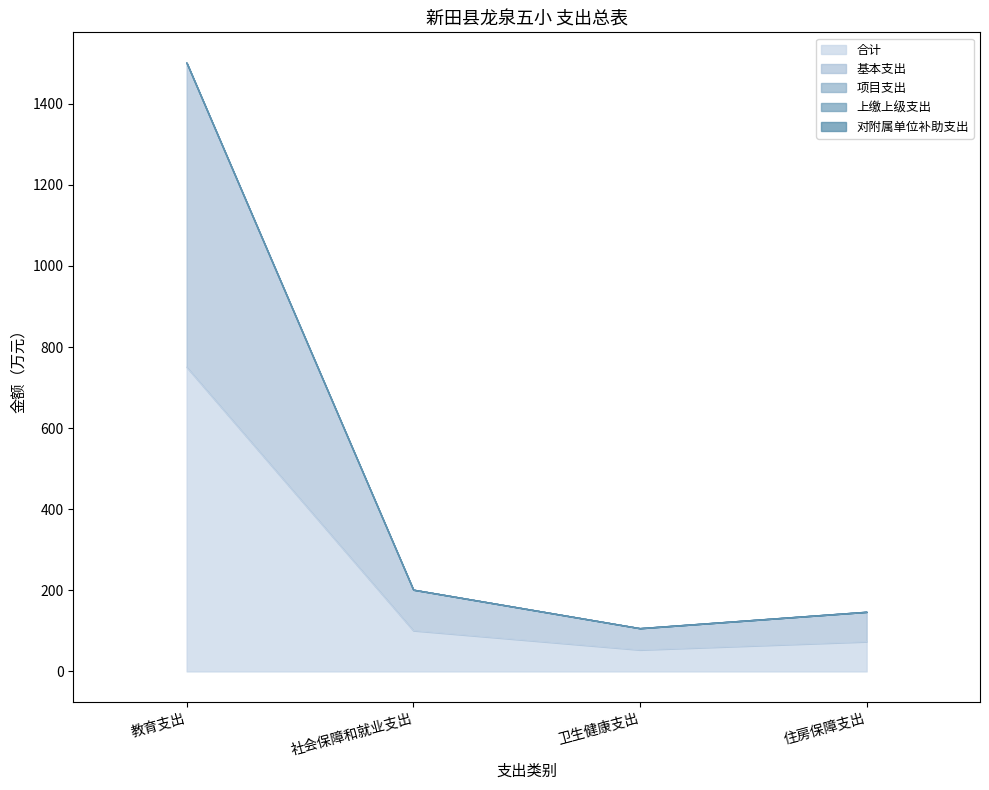

Reading right to left, extract all data points from this chart.

合计: 73.4	53.2	100.7	750.5
基本支出: 73.4	53.2	100.7	750.5
项目支出: 0.0	0.0	0.0	0.0
上缴上级支出: 0.0	0.0	0.0	0.0
对附属单位补助支出: 0.0	0.0	0.0	0.0